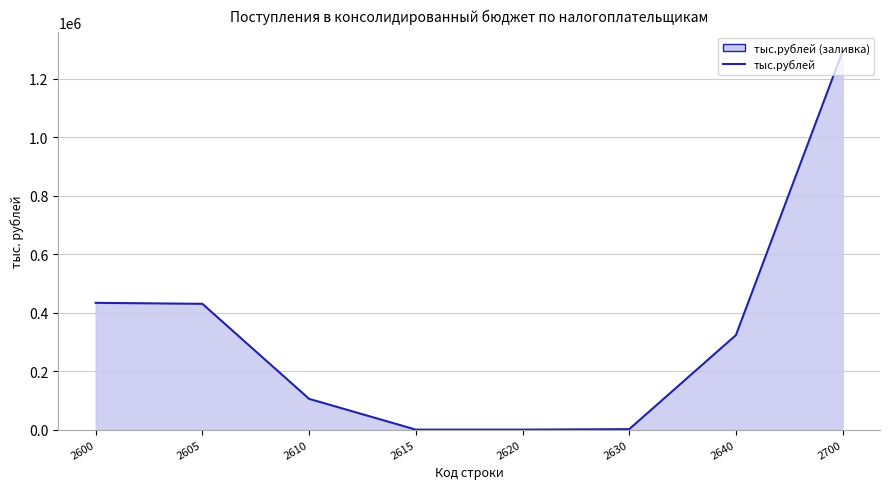

Which label corresponds to the smallest value in the chart?

2615